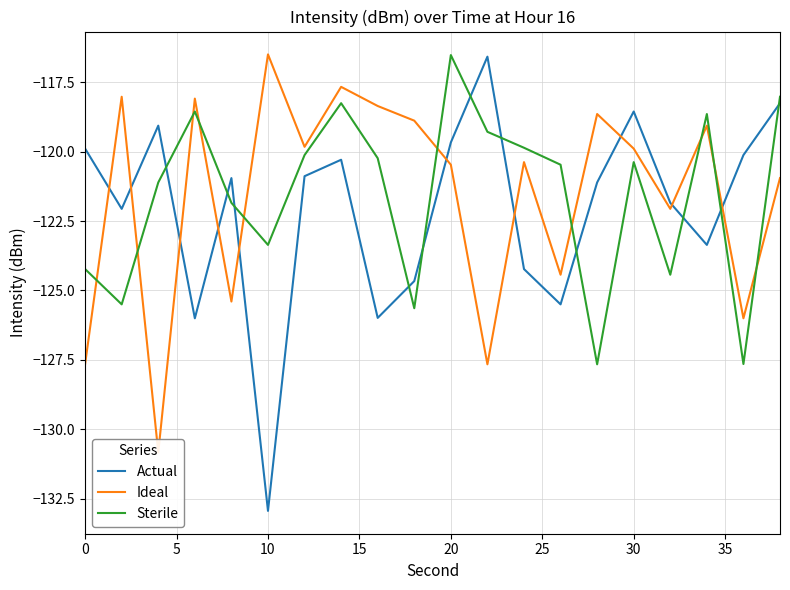

What is the minimum value for Sterile?

-127.7